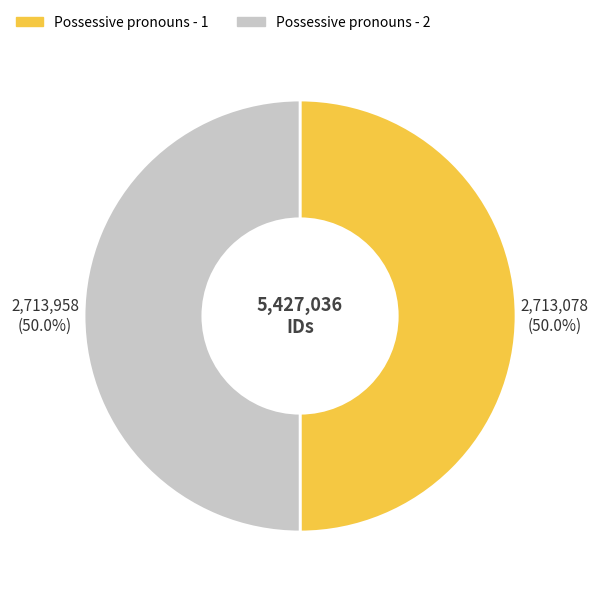

How many segments does this pie chart have?

2